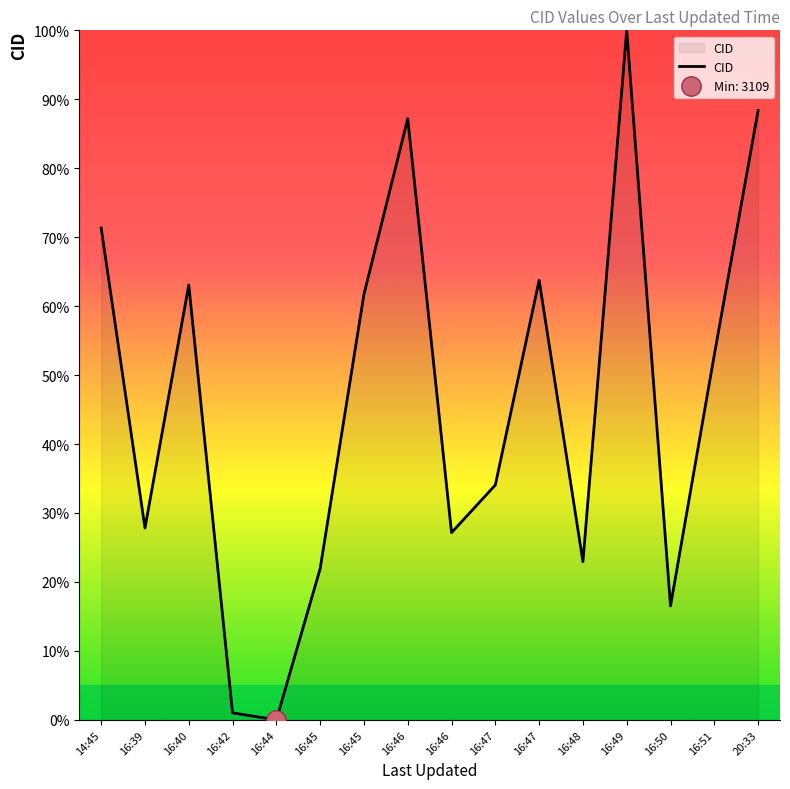

Is it true that the value at 16:48 is 13.2?

False